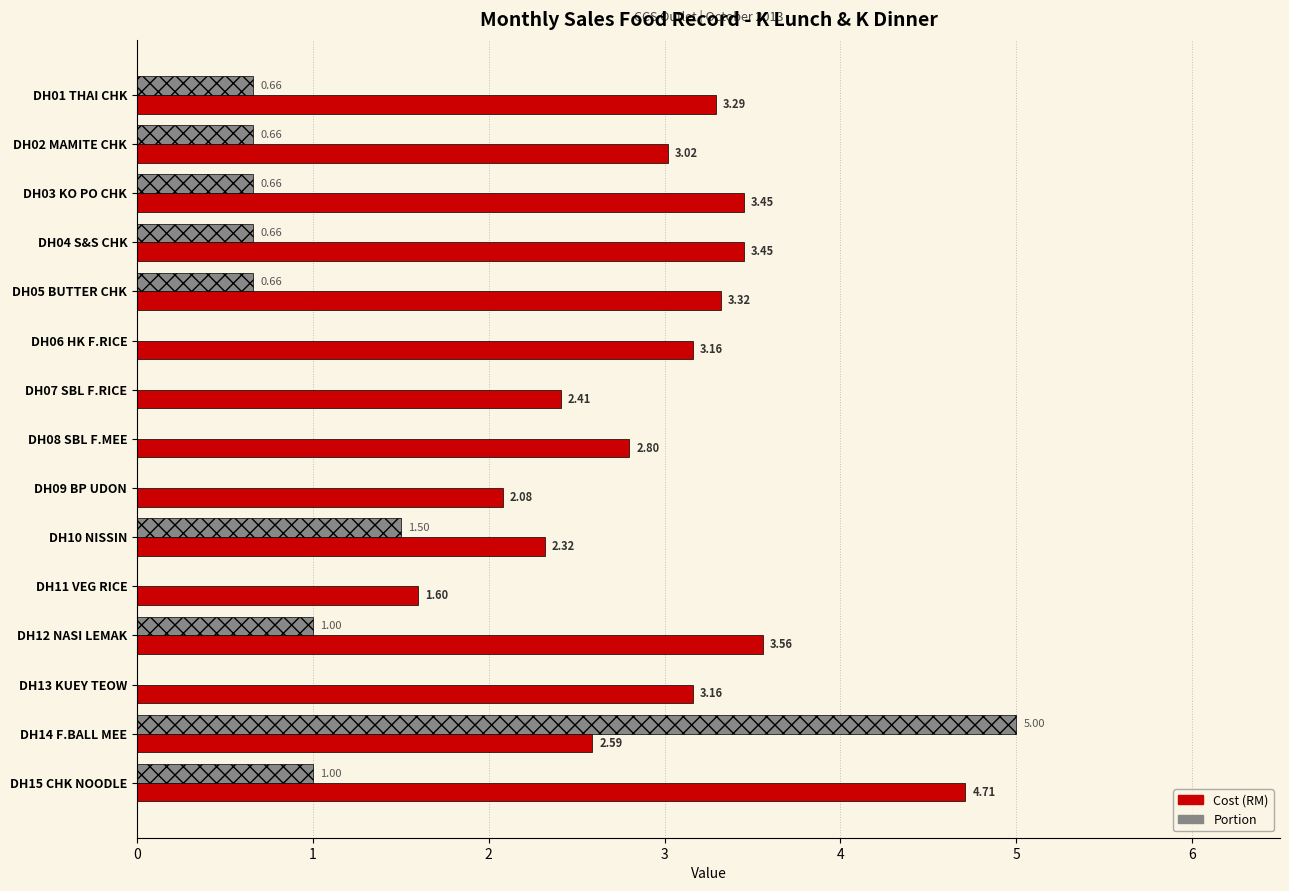

Which series has the largest range (max minus min)?

Portion